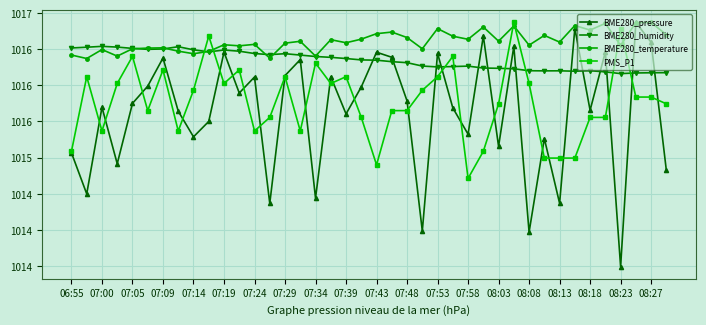

Which category has the lowest value across all series?

08:23